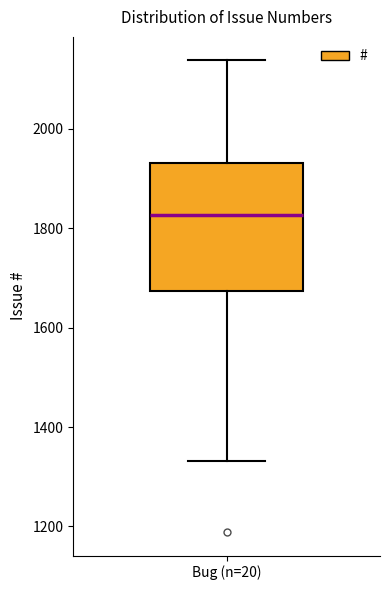

Transcribe this box plot: give where the median line is, the range the box spans, and where the two whiskers end, as read against the y-axis. The values are not printed on the chart, so give them approximately, as read against the axis.

median 1820, box 1680 to 1940, whiskers 1340 to 2140